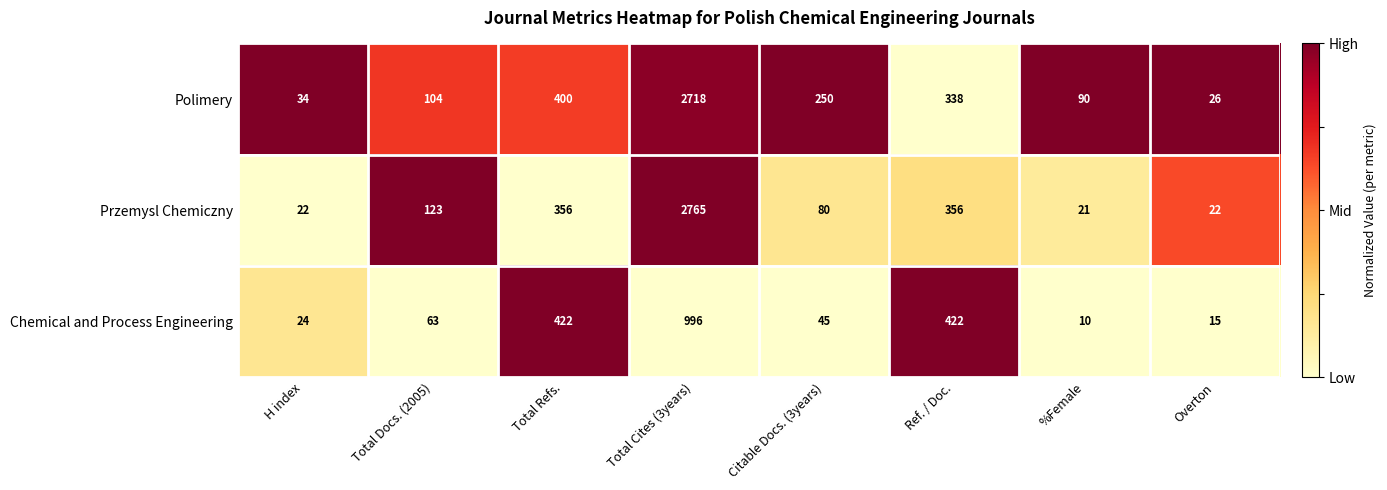

Reading right to left, what are all the values shown in this chart?

Polimery: Overton=26	%Female=90	Ref. / Doc.=338	Citable Docs. (3years)=250	Total Cites (3years)=2718	Total Refs.=400	Total Docs. (2005)=104	H index=34
Przemysl Chemiczny: Overton=22	%Female=21	Ref. / Doc.=356	Citable Docs. (3years)=80	Total Cites (3years)=2765	Total Refs.=356	Total Docs. (2005)=123	H index=22
Chemical and Process Engineering: Overton=15	%Female=10	Ref. / Doc.=422	Citable Docs. (3years)=45	Total Cites (3years)=996	Total Refs.=422	Total Docs. (2005)=63	H index=24